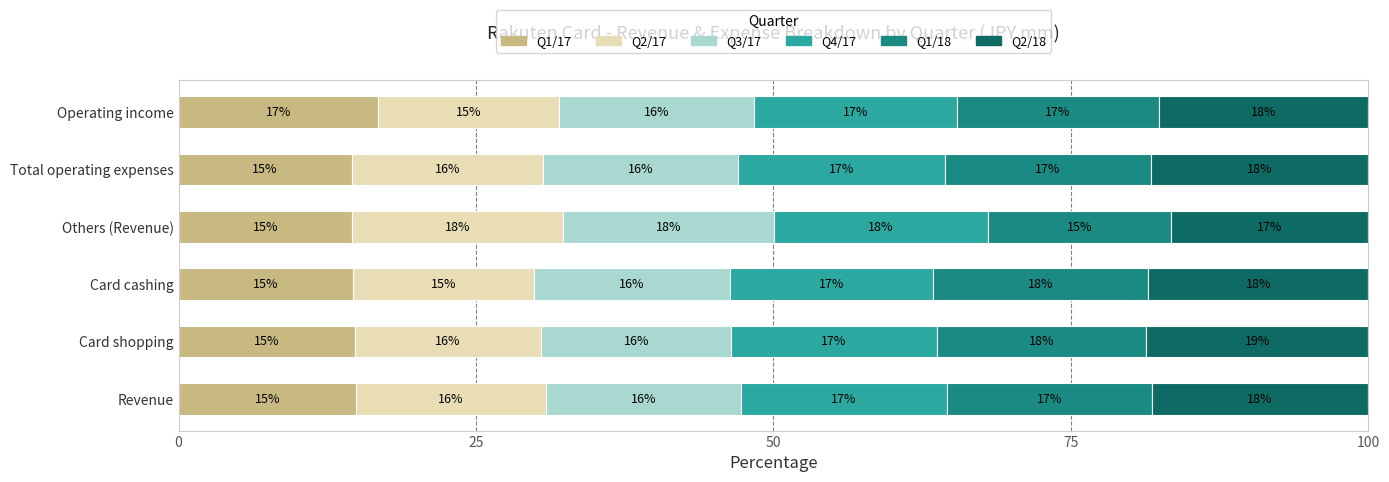

What value does the Q1/17 series have at Card cashing?

14.7